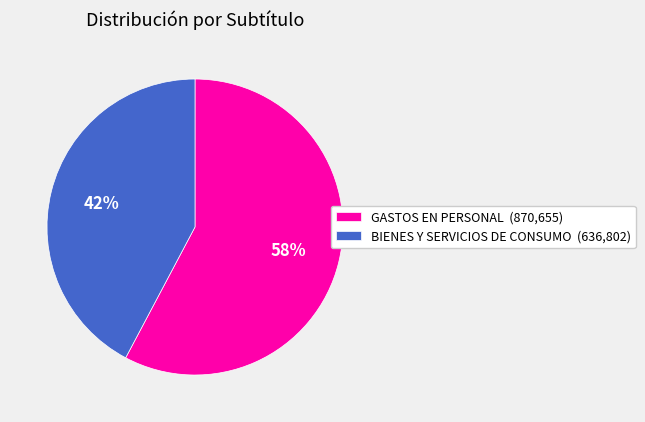

Which slice is the largest?

GASTOS EN PERSONAL